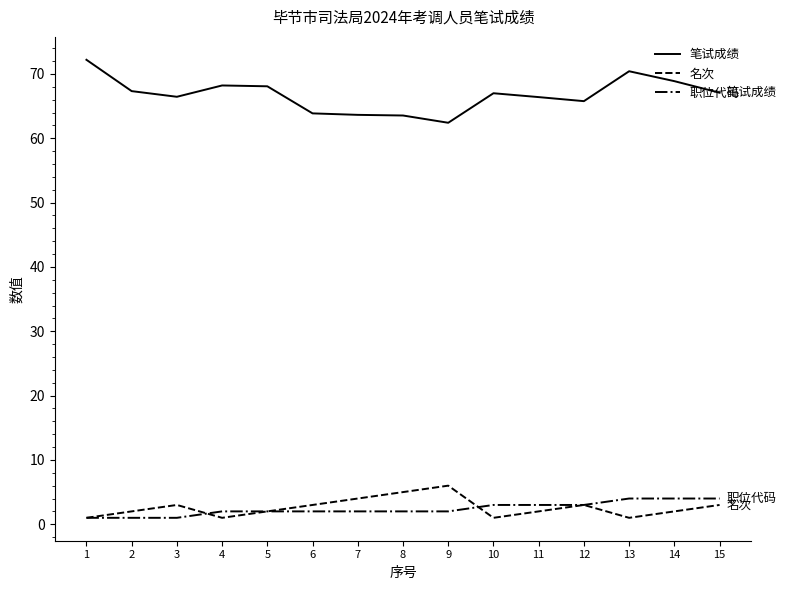

At 2, list the series in order from smallest to largest.

职位代码, 名次, 笔试成绩